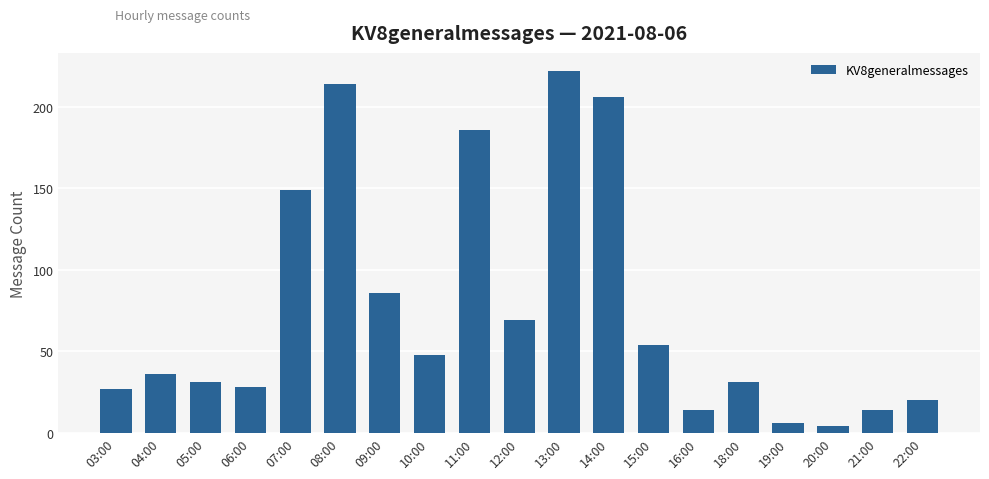

Reading right to left, list all the values displayed in this chart.

20	14	4	6	31	14	54	206	222	69	186	48	86	214	149	28	31	36	27